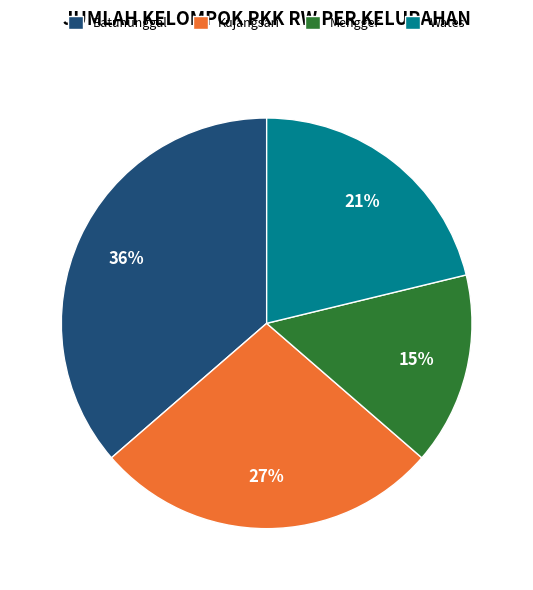

To the nearest percent, what percentage of the pie is Kujangsari?

27%